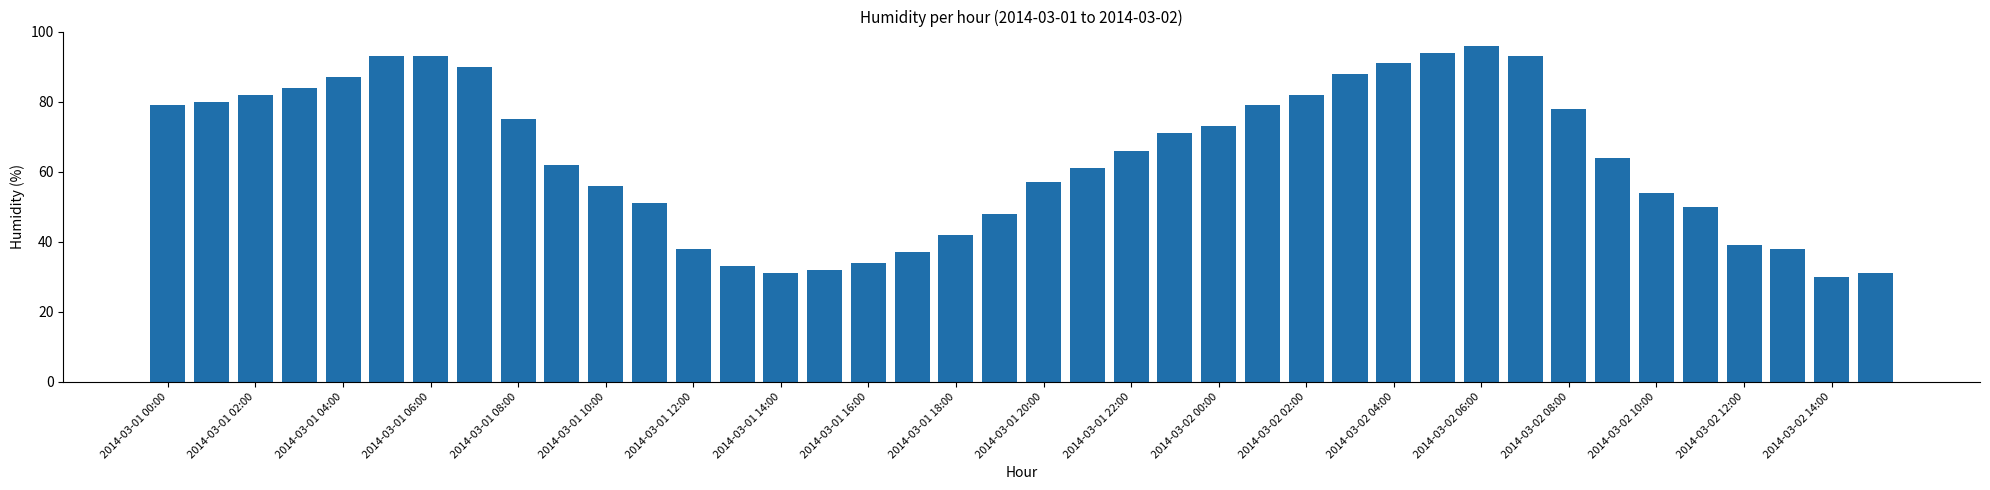

Are the bars horizontal?

No